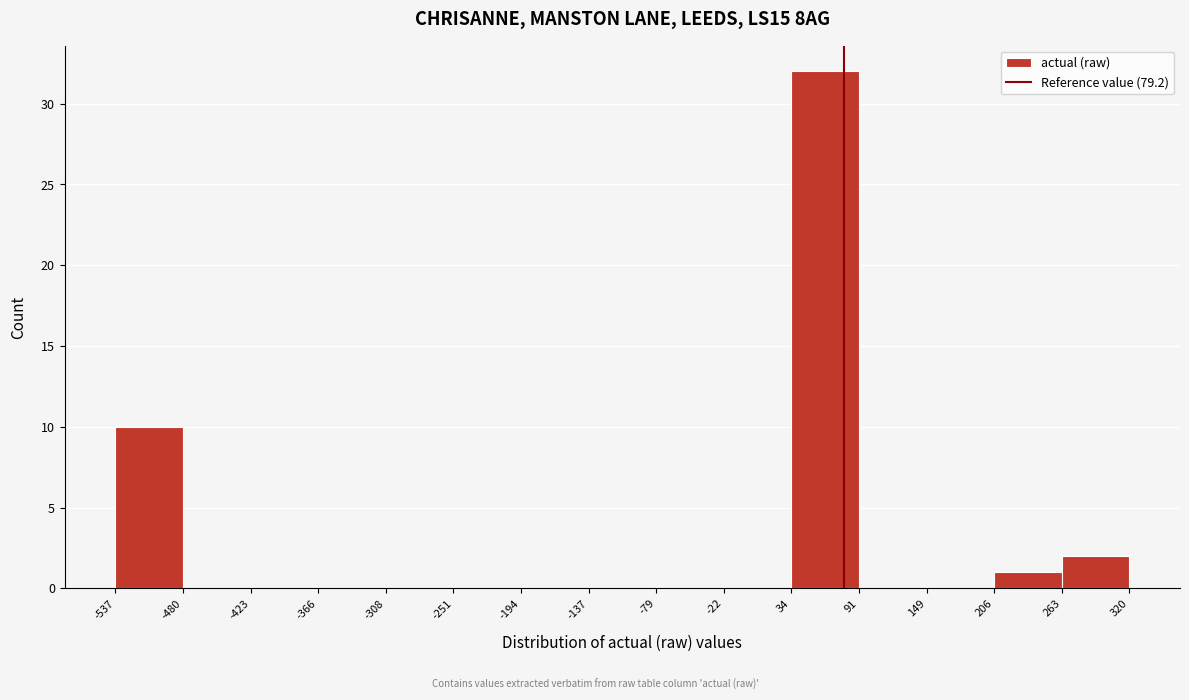

Over which range of the x-axis is the bar tallest?

34 to 91